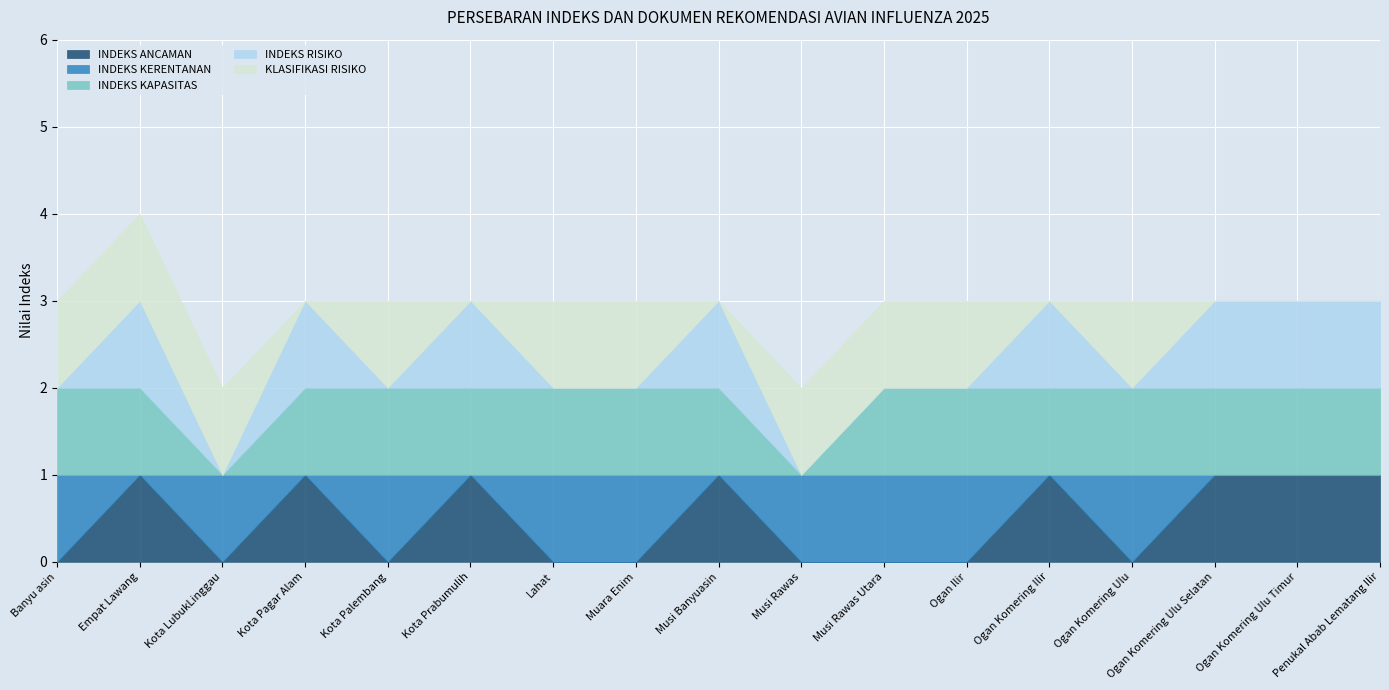

Is the value of INDEKS ANCAMAN at Empat Lawang greater than the value of INDEKS KAPASITAS at Kota LubukLinggau?

Yes